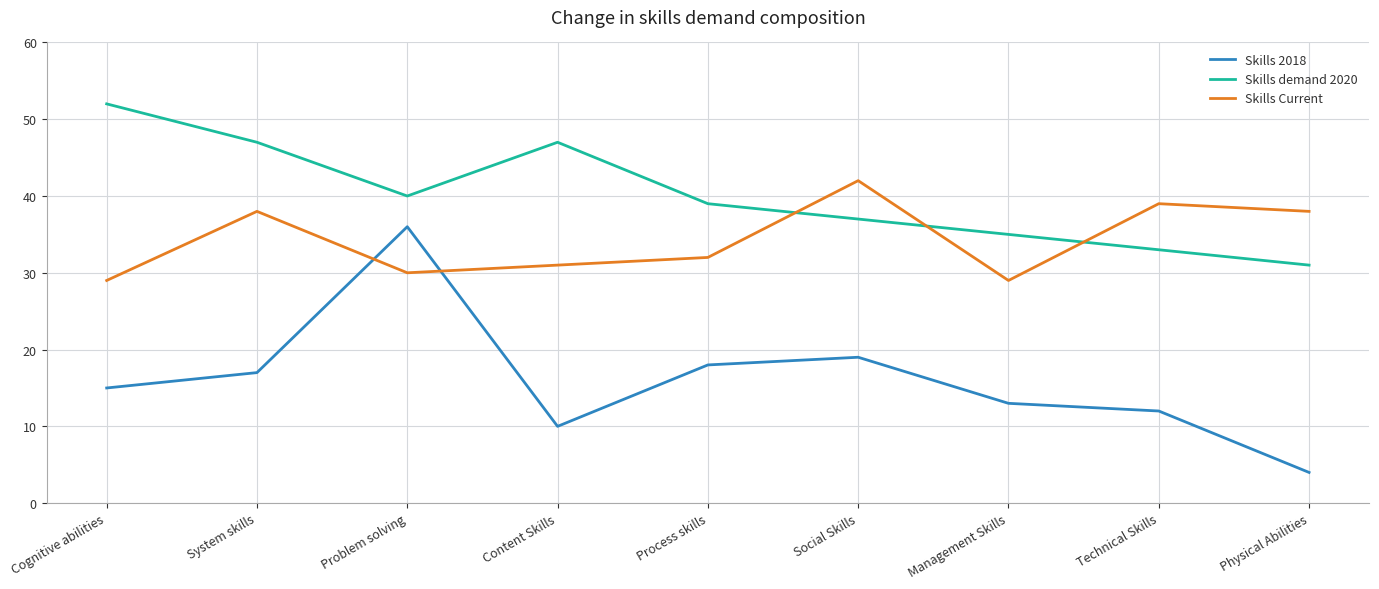

What is the maximum value shown in the chart?

52